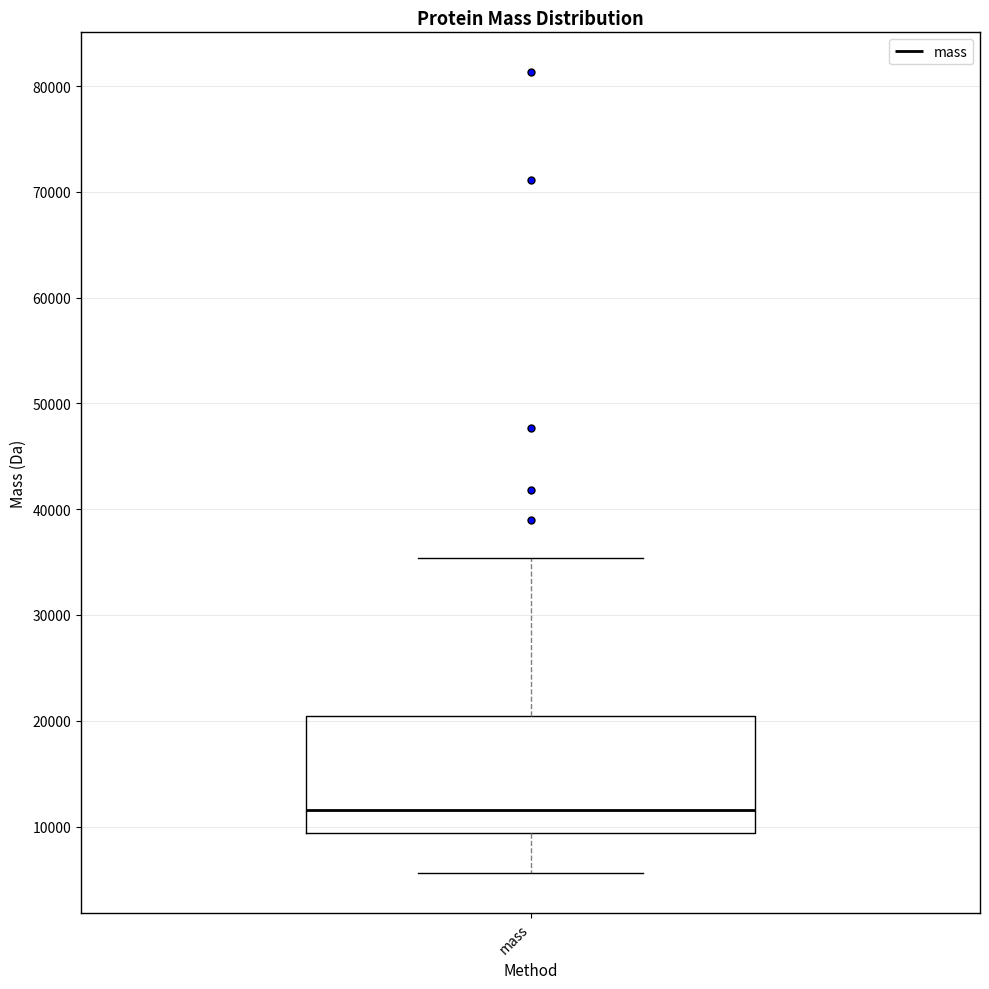

Where does the median line of the box for mass sit on the y-axis? The values are not printed on the chart, so give them approximately, as read against the axis.

12000